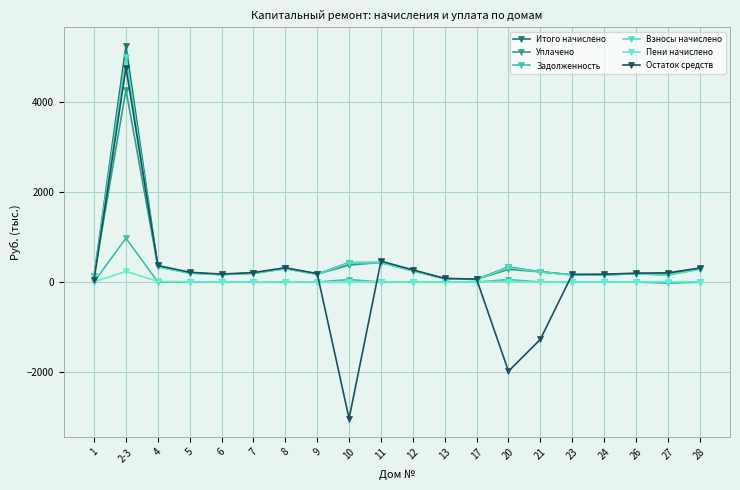

How many interior local valleys does the Пени начислено series have?

5